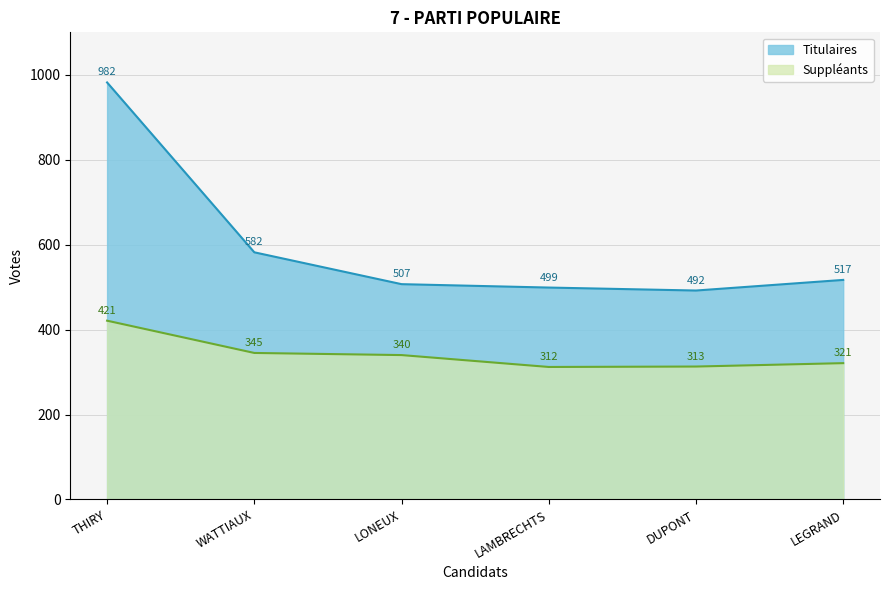

Where is Titulaires nearest to the value 737?

WATTIAUX